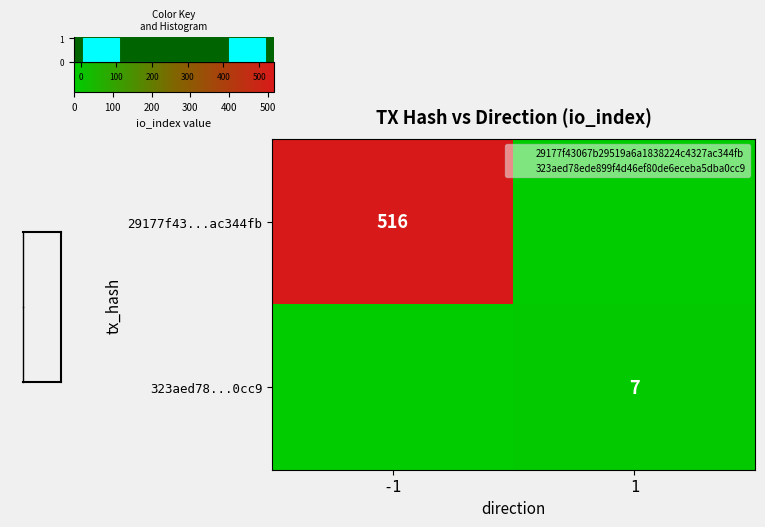

How many values in the 29177f43...ac344fb series are below 516?

1